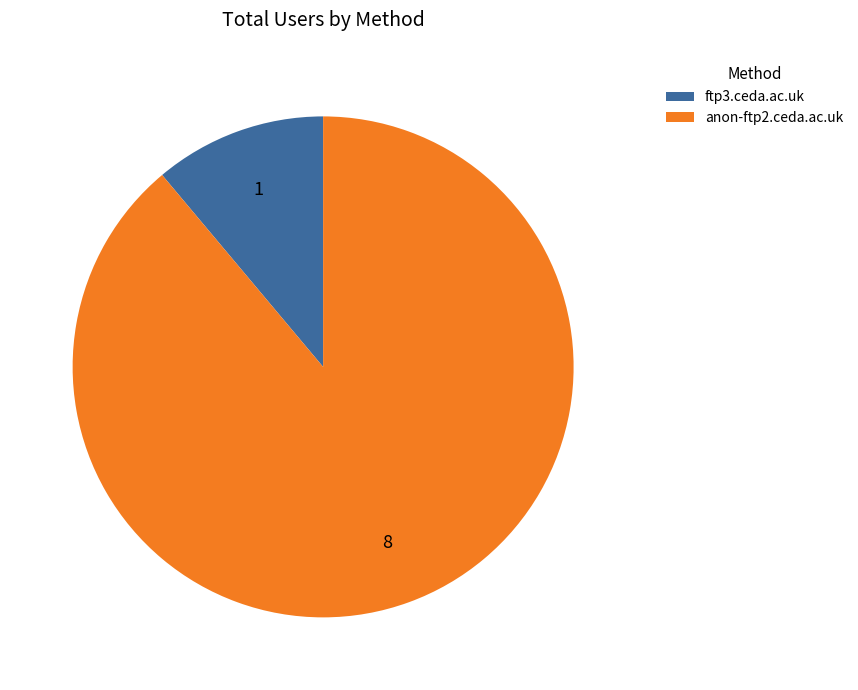

True or false: anon-ftp2.ceda.ac.uk accounts for 89% of the total.

True